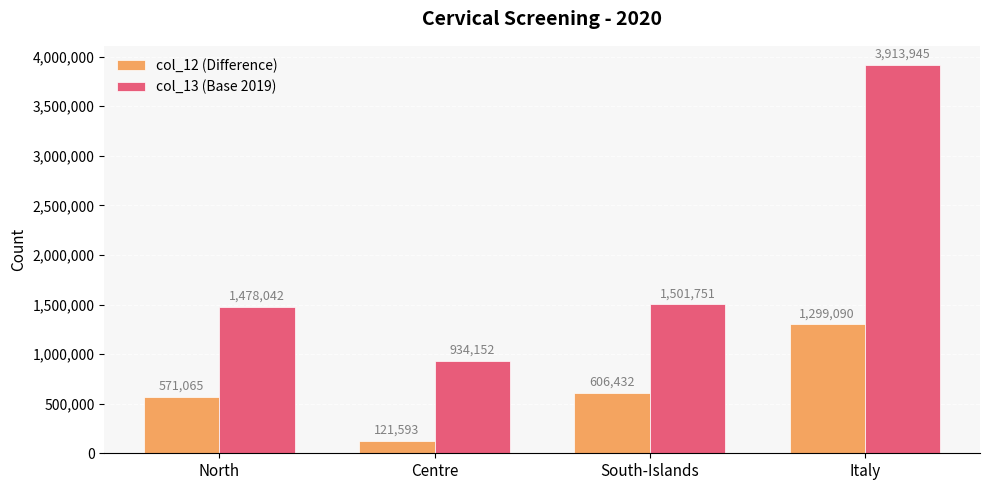

The value of col_12 (Difference) at Italy is 469726. True or false?

False